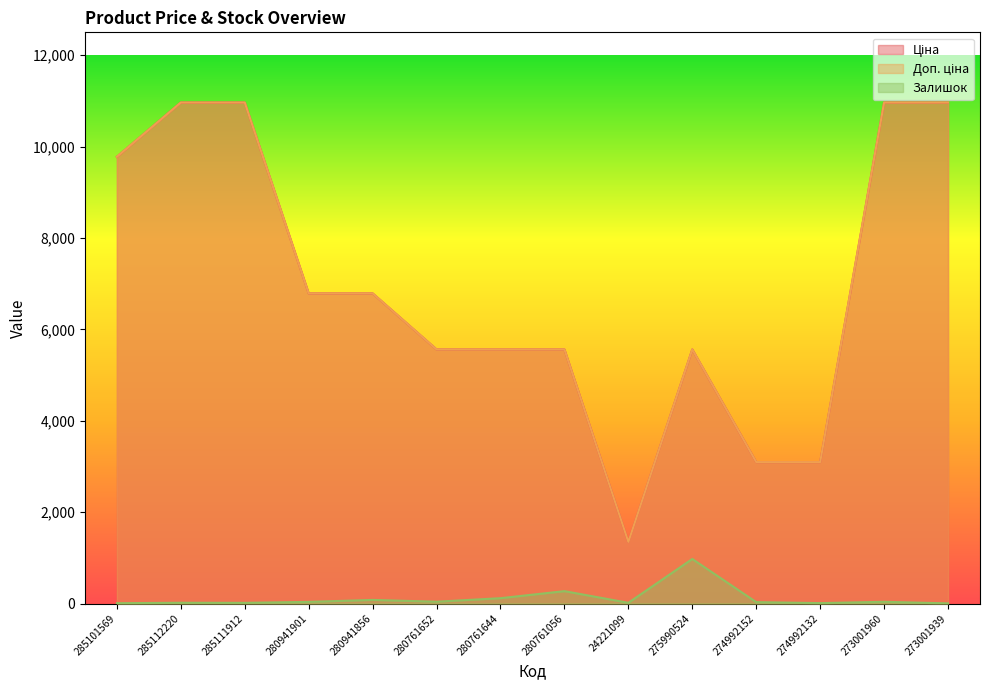

Which has a higher value, 285112220 or 274992132?

285112220